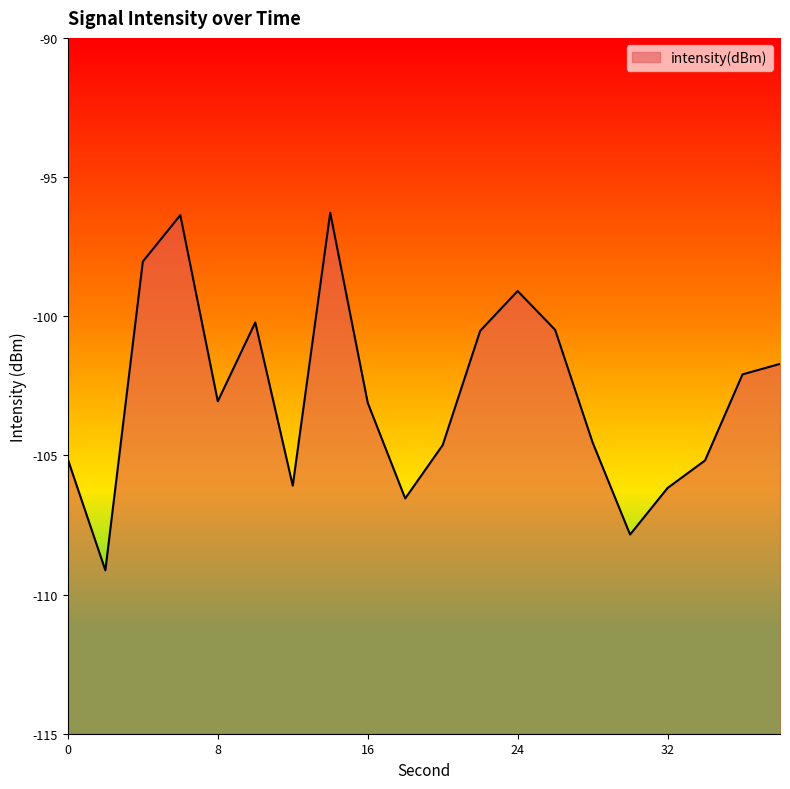

How many lines are shown in the chart?

1